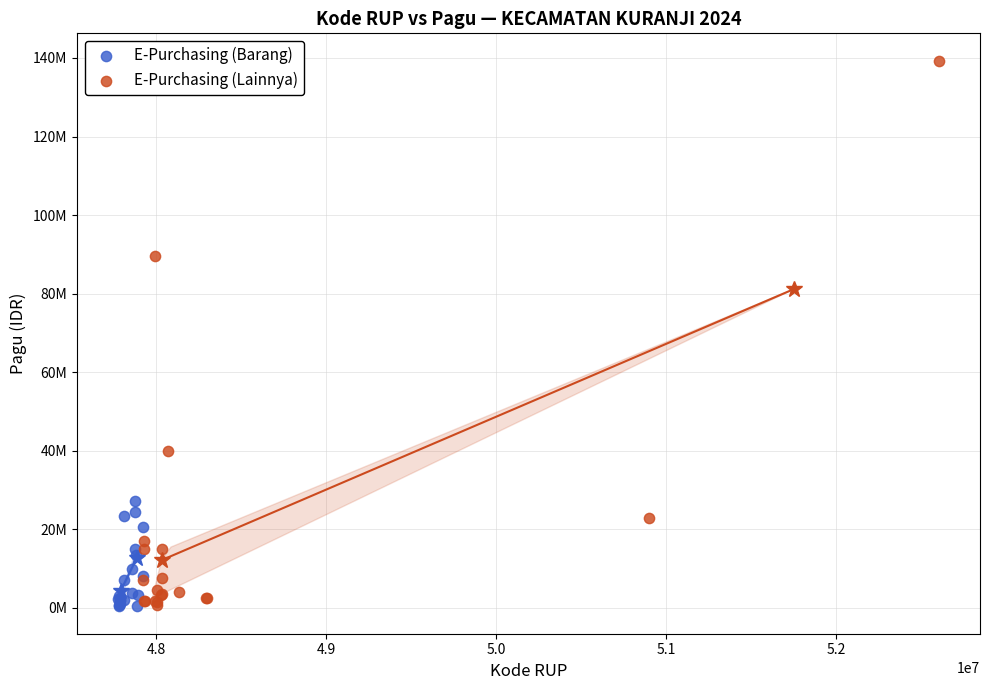

Which series has the widest spread of Y values?

E-Purchasing (Lainnya)